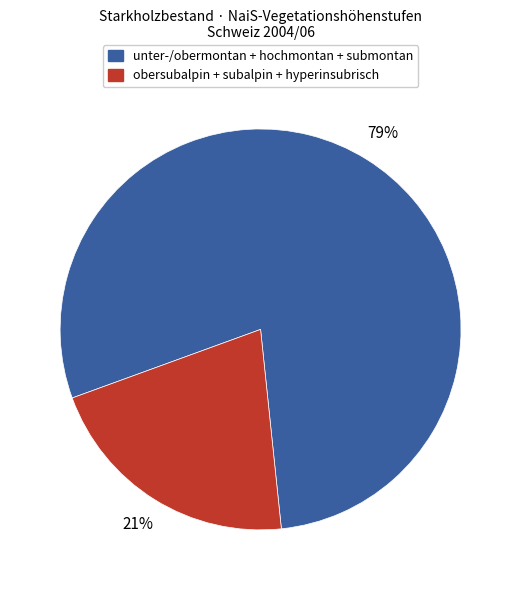

To the nearest percent, what is the difference between the largest and smallest slice percentages?

58%